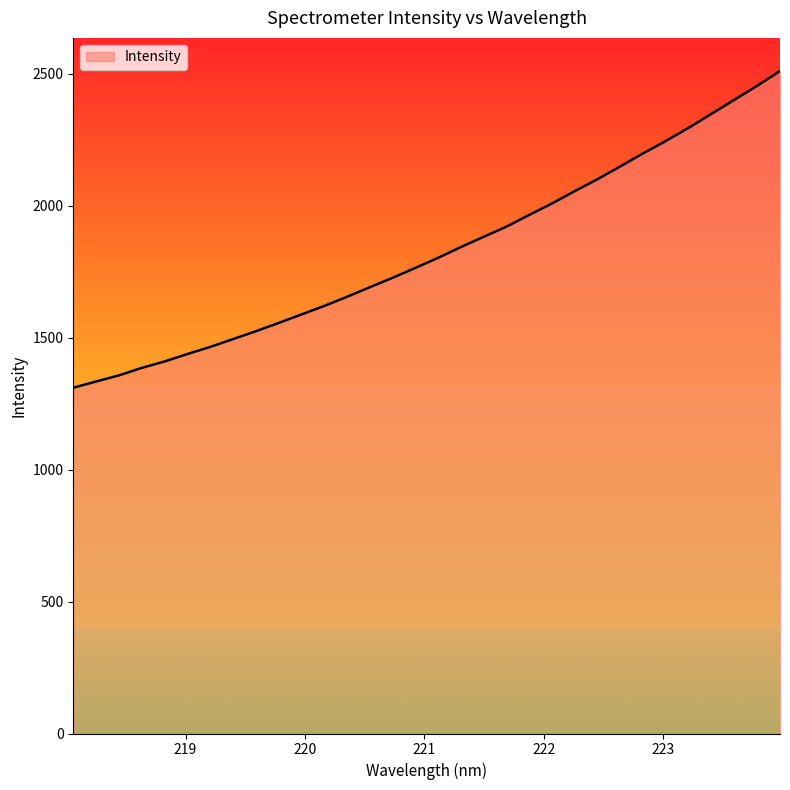

What is the minimum value shown in the chart?

1310.0